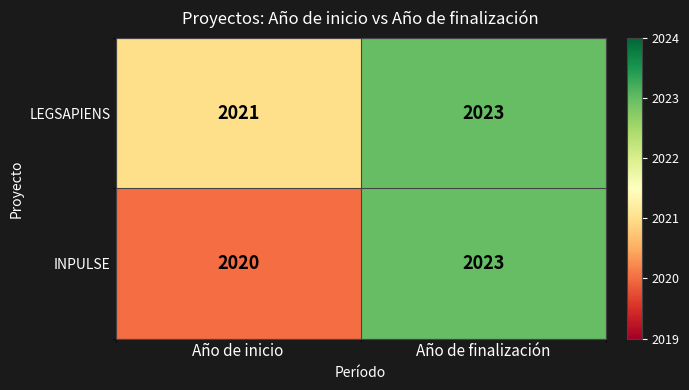

The LEGSAPIENS series shows 2023 at Año de finalización. True or false?

True